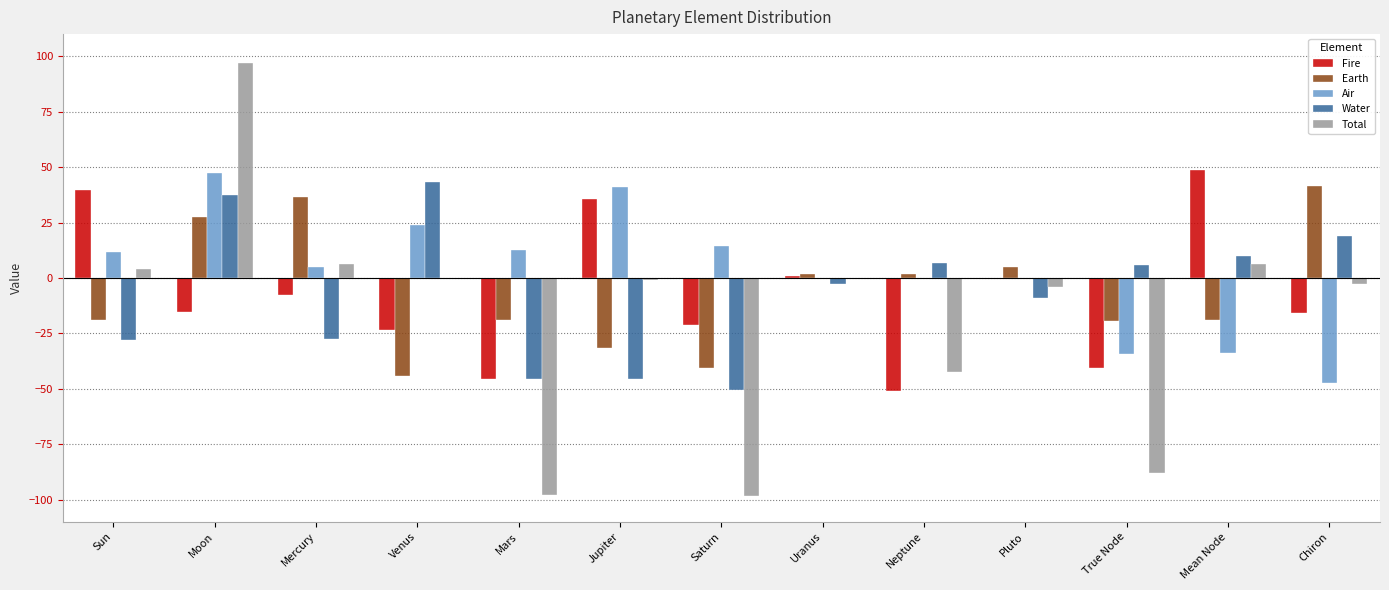

What is the difference between the Air values at Pluto and Saturn?

14.4